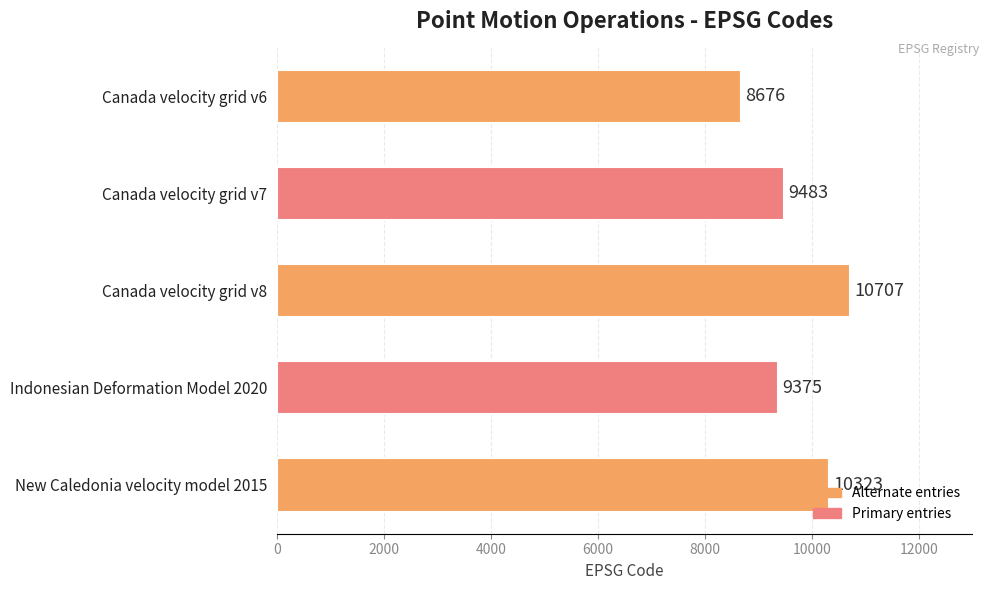

Rank the categories by value from lowest to highest.

Canada velocity grid v6, Indonesian Deformation Model 2020, Canada velocity grid v7, New Caledonia velocity model 2015, Canada velocity grid v8